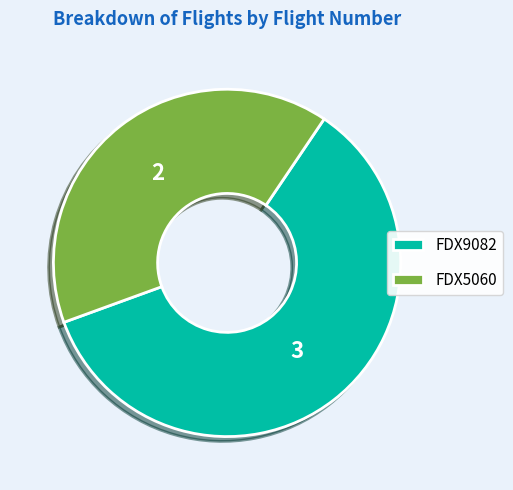

Which slice is the smallest?

FDX5060